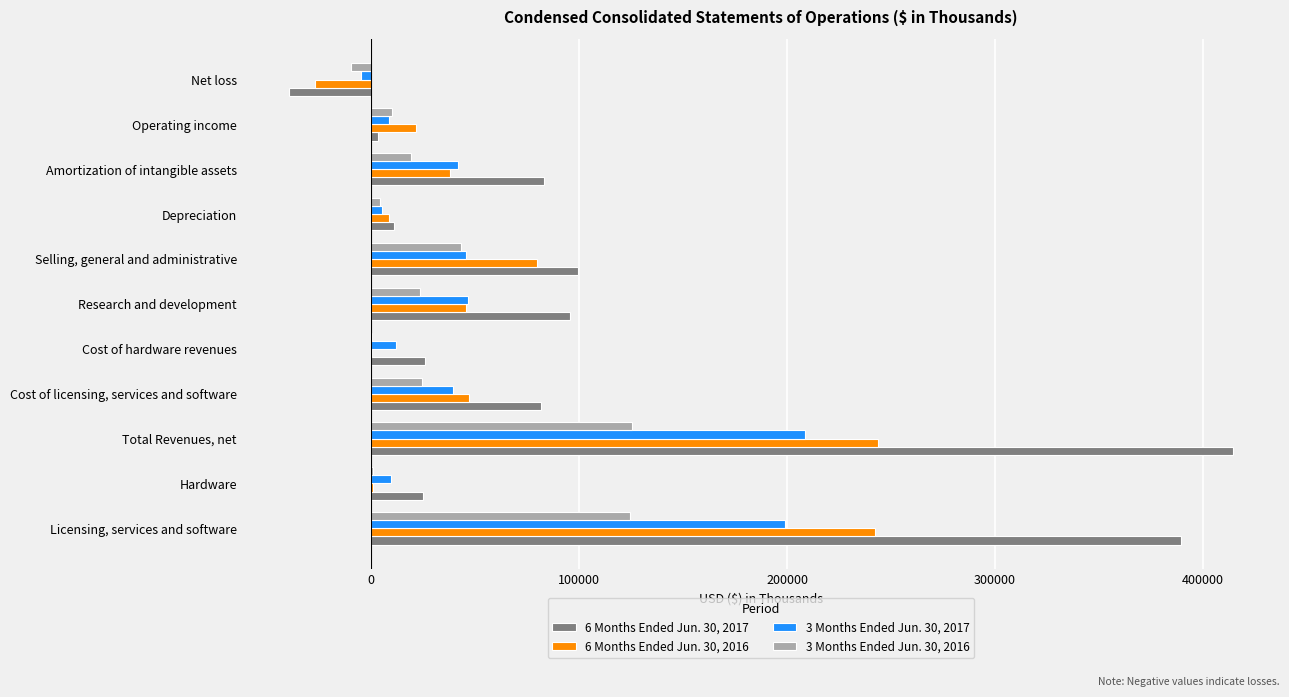

The 6 Months Ended Jun. 30, 2016 series shows 242489 at Licensing, services and software. True or false?

True